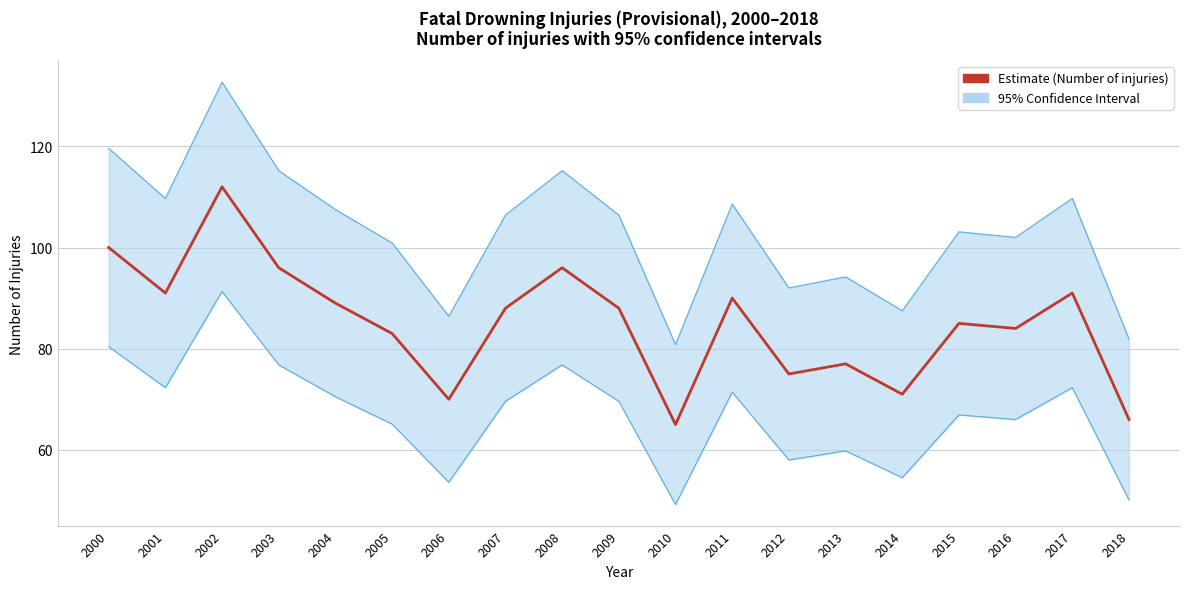

Is this an area chart (filled region under the line)?

No